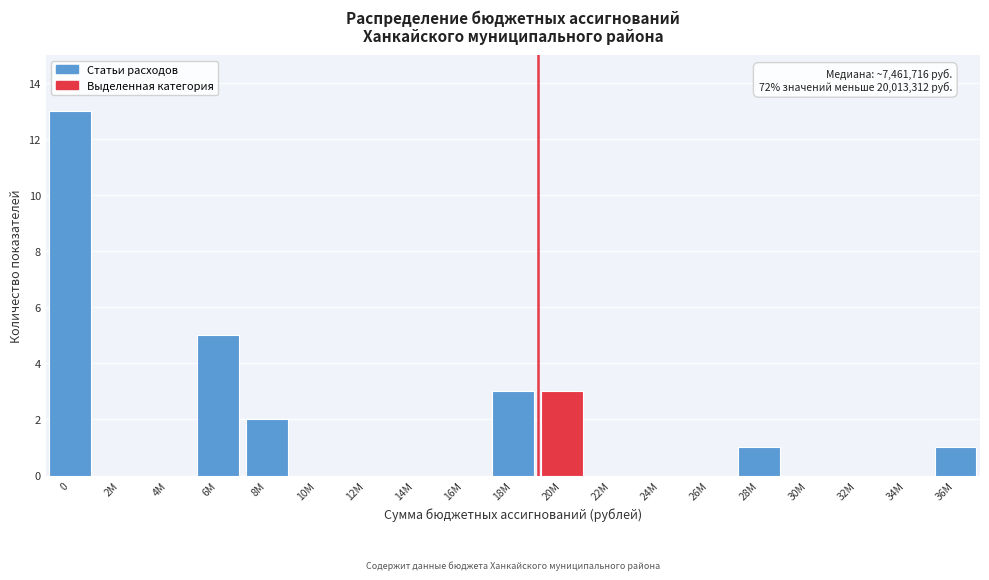

Reading left to right, list all the values displayed in this chart.

0=13	2М=0	4М=0	6М=5	8М=2	10М=0	12М=0	14М=0	16М=0	18М=3	20М=3	22М=0	24М=0	26М=0	28М=1	30М=0	32М=0	34М=0	36М=1